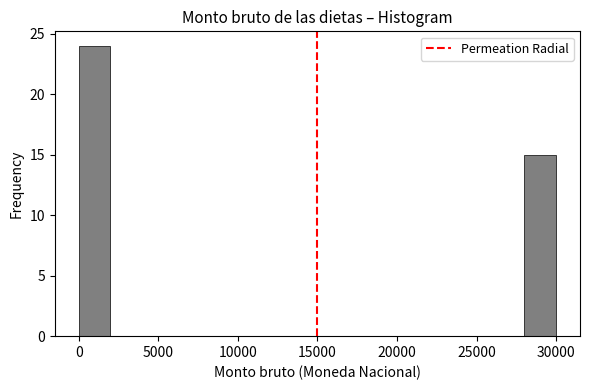

What is the height of the bar covering 0 to 2000 on the x-axis? The values are not printed on the chart, so give them approximately, as read against the axis.

24